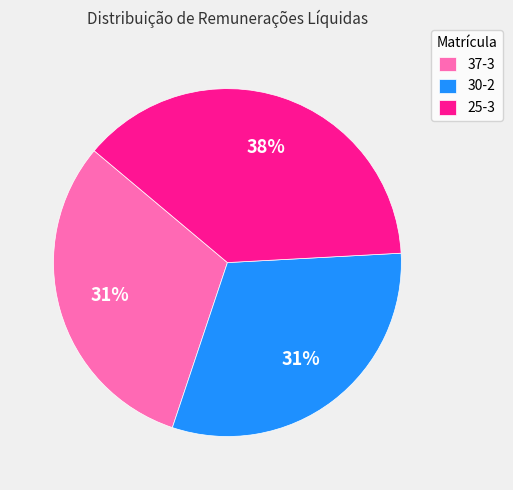

How many segments does this pie chart have?

3